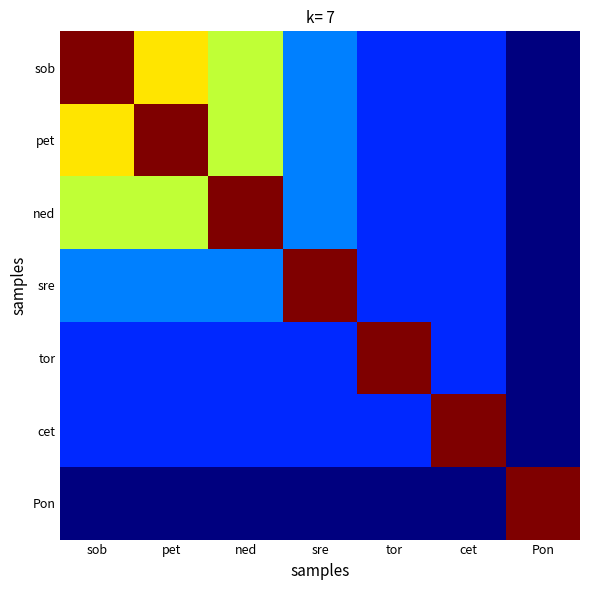

At which category is the sum across all series the highest?

sob